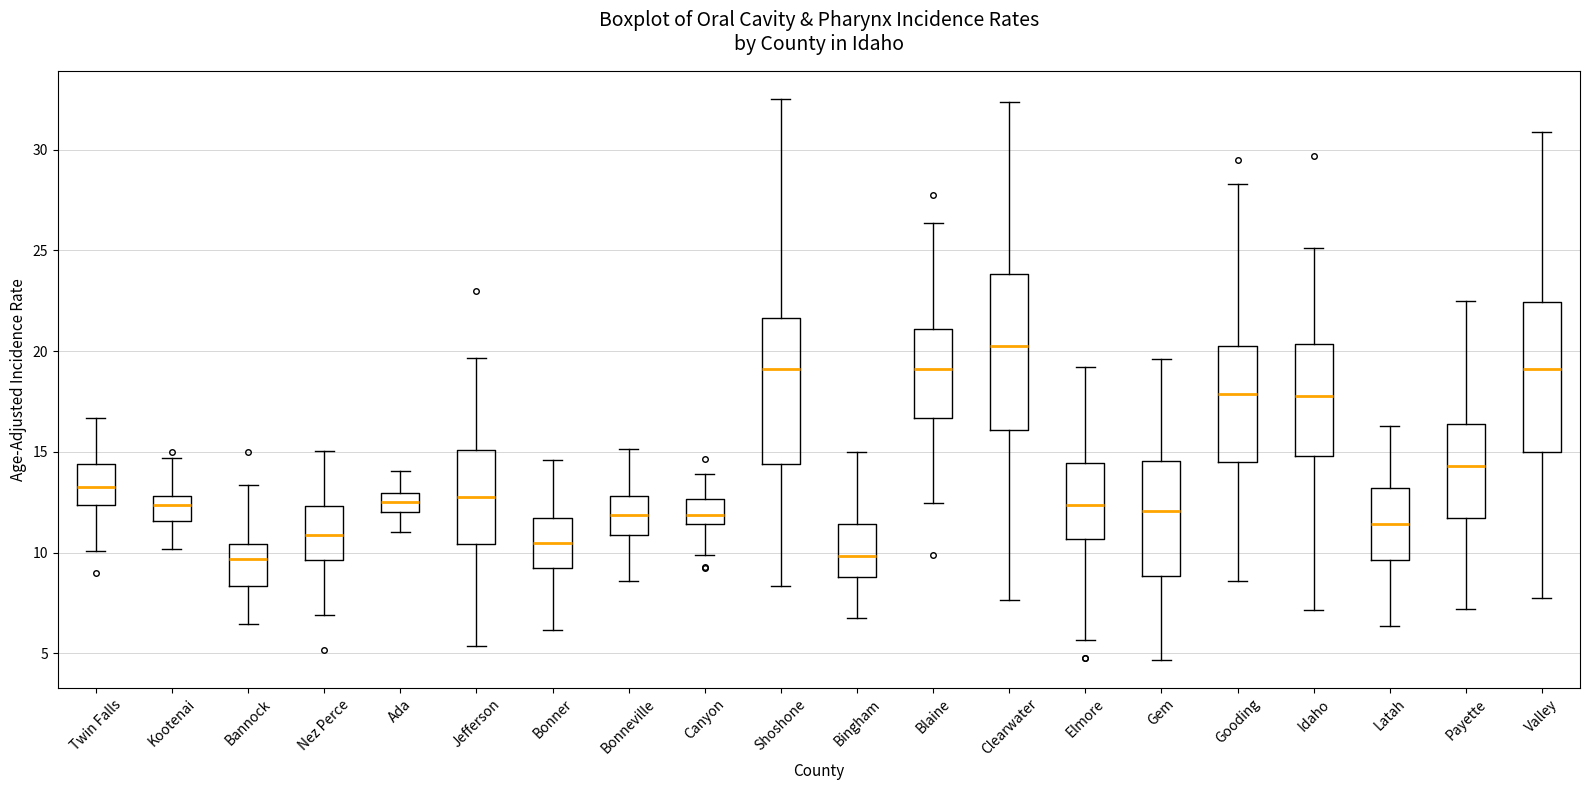

Reading left to right, read every box against the y-axis: the position of its median line, the range the box covers, and the ends of its whiskers. The values are not printed on the chart, so give them approximately, as read against the axis.

Twin Falls: median 13.5, box 12.5 to 14.5, whiskers 10.0 to 16.5
Kootenai: median 12.5, box 11.5 to 13.0, whiskers 10.0 to 14.5
Bannock: median 9.5, box 8.5 to 10.5, whiskers 6.5 to 13.5
Nez Perce: median 11.0, box 9.5 to 12.5, whiskers 7.0 to 15.0
Ada: median 12.5, box 12.0 to 13.0, whiskers 11.0 to 14.0
Jefferson: median 13.0, box 10.5 to 15.0, whiskers 5.5 to 19.5
Bonner: median 10.5, box 9.0 to 11.5, whiskers 6.0 to 14.5
Bonneville: median 12.0, box 11.0 to 13.0, whiskers 8.5 to 15.0
Canyon: median 12.0, box 11.5 to 12.5, whiskers 10.0 to 14.0
Shoshone: median 19.0, box 14.5 to 21.5, whiskers 8.5 to 32.5
Bingham: median 10.0, box 9.0 to 11.5, whiskers 7.0 to 15.0
Blaine: median 19.0, box 16.5 to 21.0, whiskers 12.5 to 26.5
Clearwater: median 20.0, box 16.0 to 24.0, whiskers 7.5 to 32.5
Elmore: median 12.5, box 10.5 to 14.5, whiskers 5.5 to 19.0
Gem: median 12.0, box 9.0 to 14.5, whiskers 4.5 to 19.5
Gooding: median 18.0, box 14.5 to 20.5, whiskers 8.5 to 28.5
Idaho: median 18.0, box 15.0 to 20.5, whiskers 7.0 to 25.0
Latah: median 11.5, box 9.5 to 13.0, whiskers 6.5 to 16.5
Payette: median 14.5, box 11.5 to 16.5, whiskers 7.0 to 22.5
Valley: median 19.0, box 15.0 to 22.5, whiskers 8.0 to 31.0